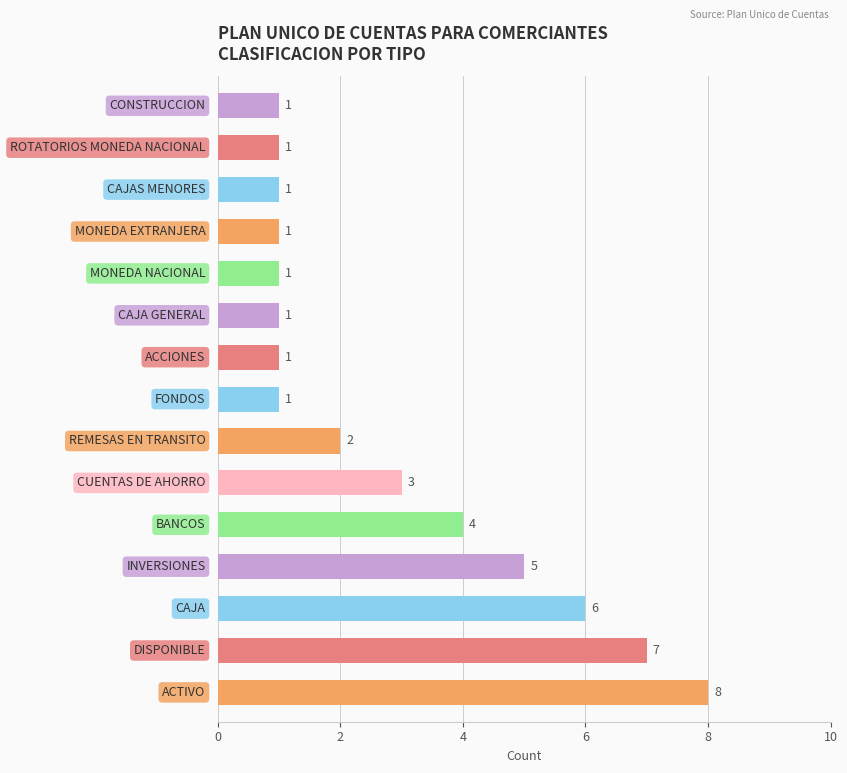

What is the difference between the maximum and minimum values?

7